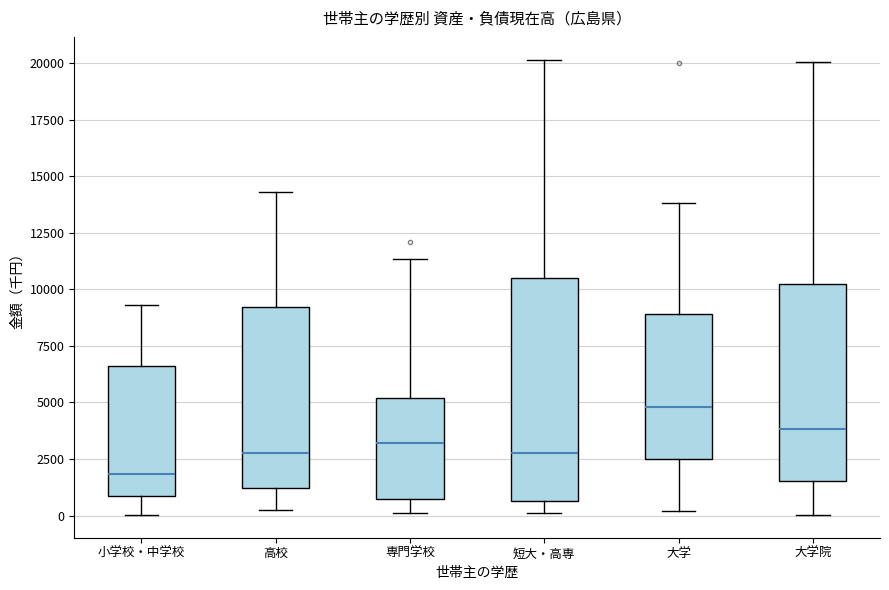

Reading left to right, transcribe this box plot: for each box, give where its median line is, the range the box spans, and where its two whiskers end, as read against the y-axis. The values are not printed on the chart, so give them approximately, as read against the axis.

小学校・中学校: median 2000, box 1000 to 6500, whiskers 0 to 9500
高校: median 3000, box 1000 to 9000, whiskers 0 to 14500
専門学校: median 3000, box 500 to 5000, whiskers 0 to 11500
短大・高専: median 3000, box 500 to 10500, whiskers 0 to 20000
大学: median 5000, box 2500 to 9000, whiskers 0 to 14000
大学院: median 4000, box 1500 to 10000, whiskers 0 to 20000